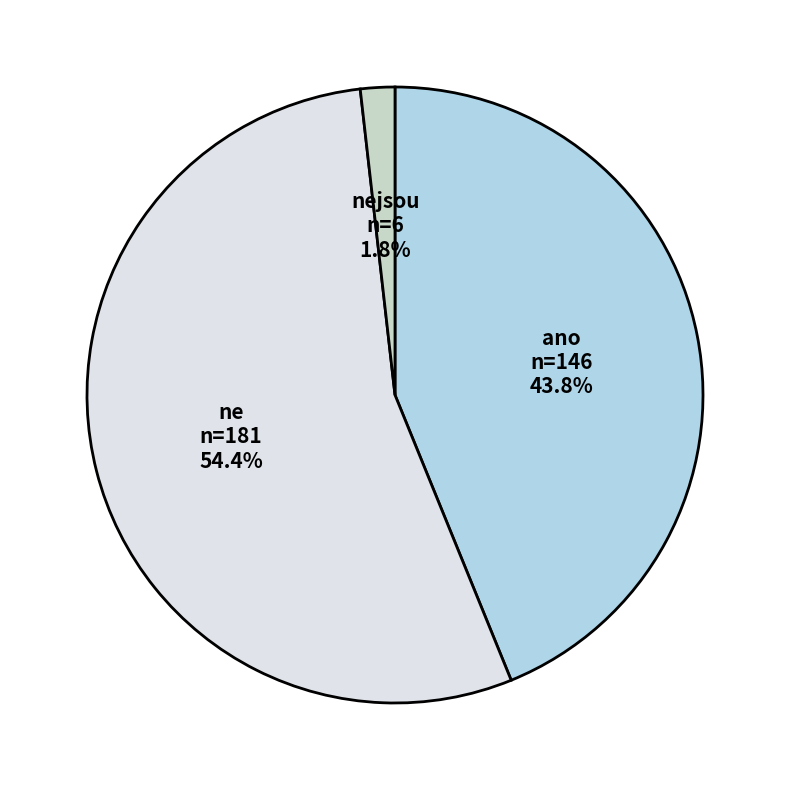

Count the number of slices in the pie.

3